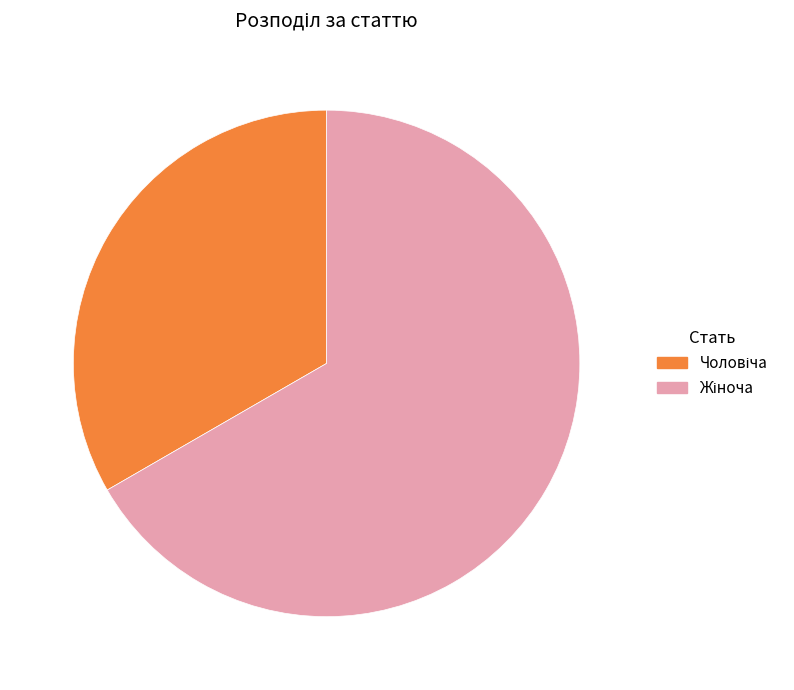

Is there a majority slice in this chart?

Yes